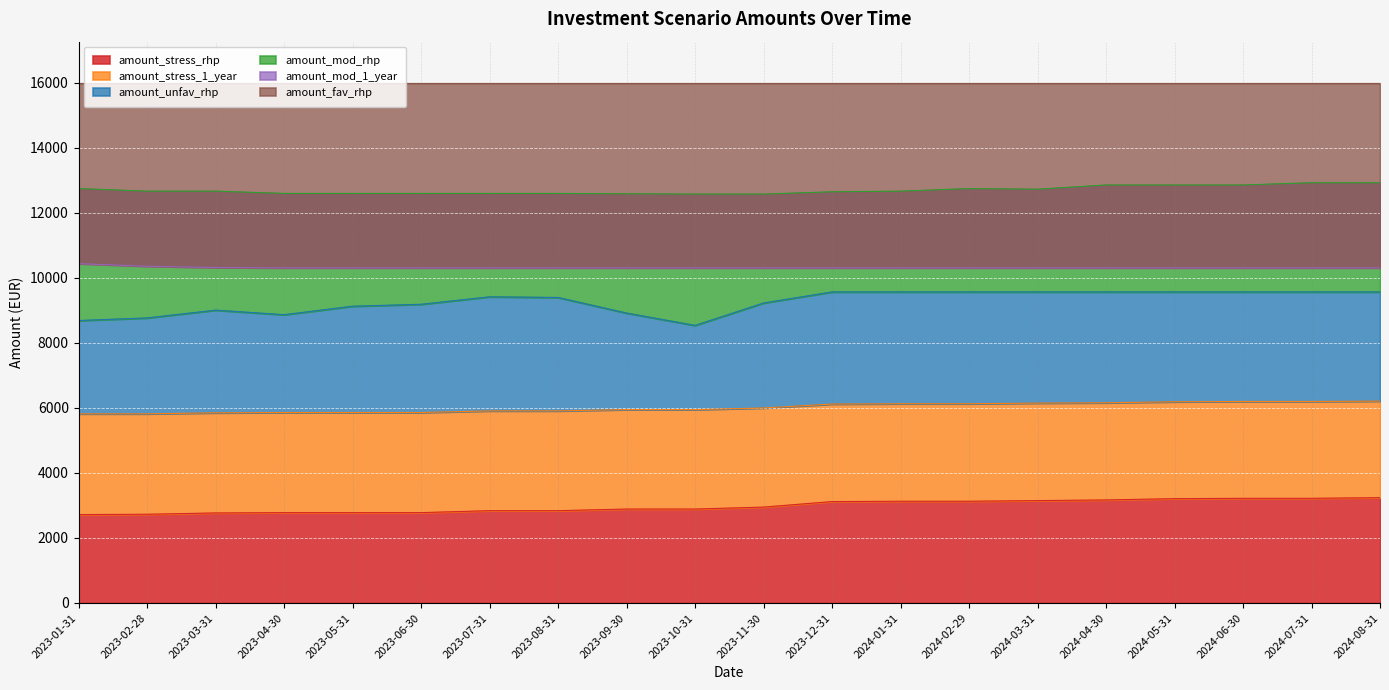

The value of amount_stress_rhp at 2023-05-31 is 2780. True or false?

True